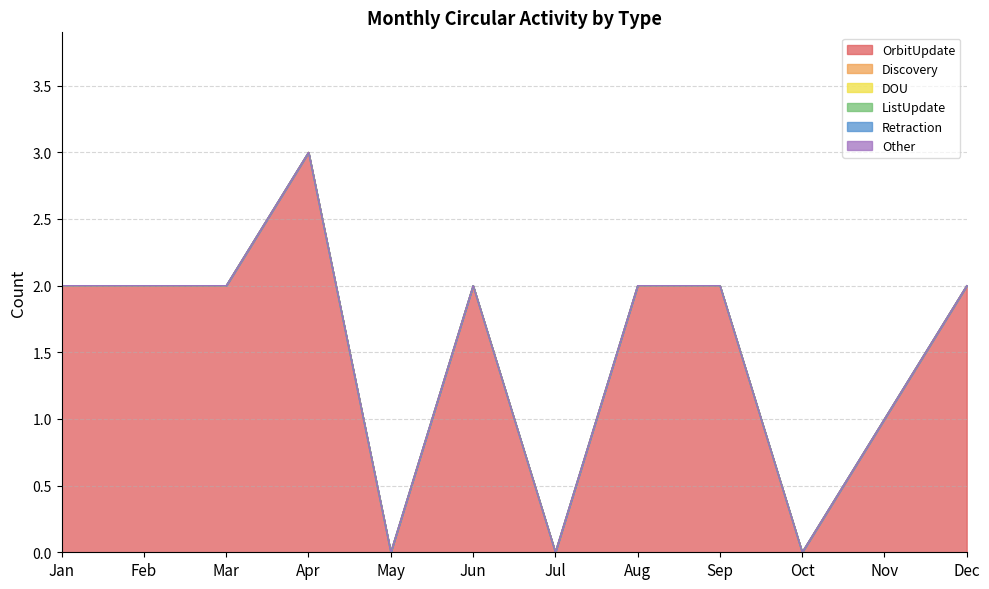

True or false: DOU has a value of 0 at Nov.

True